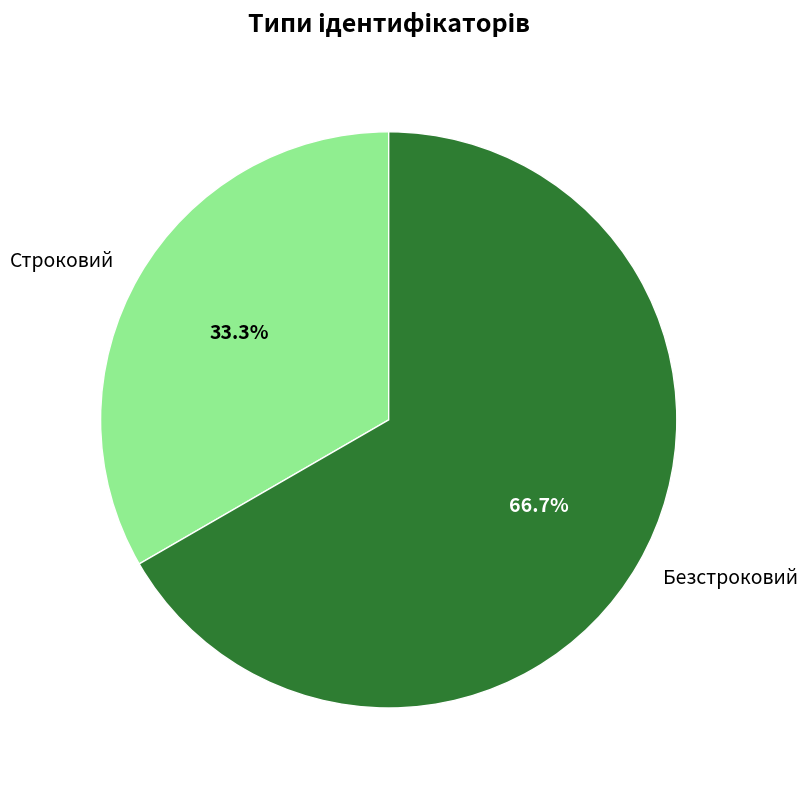

To the nearest percent, what is the combined percentage of Безстроковий and Строковий?

100%